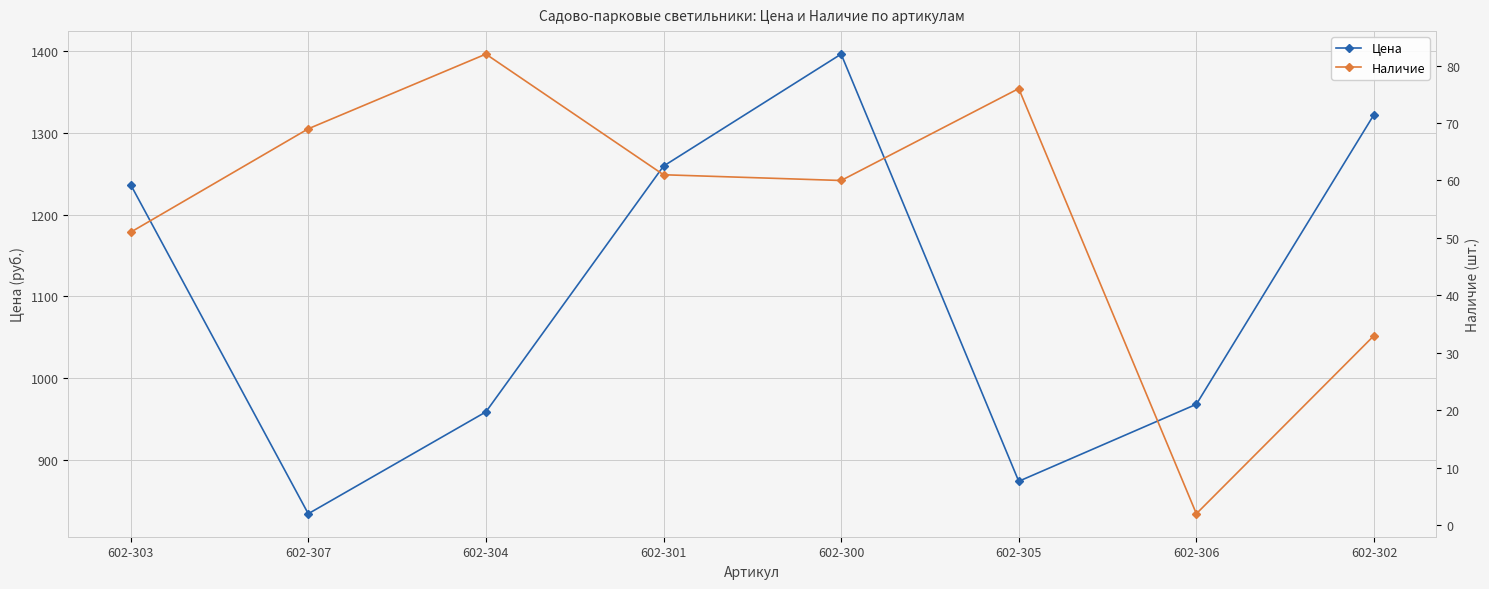

Count the number of categories in the chart.

8